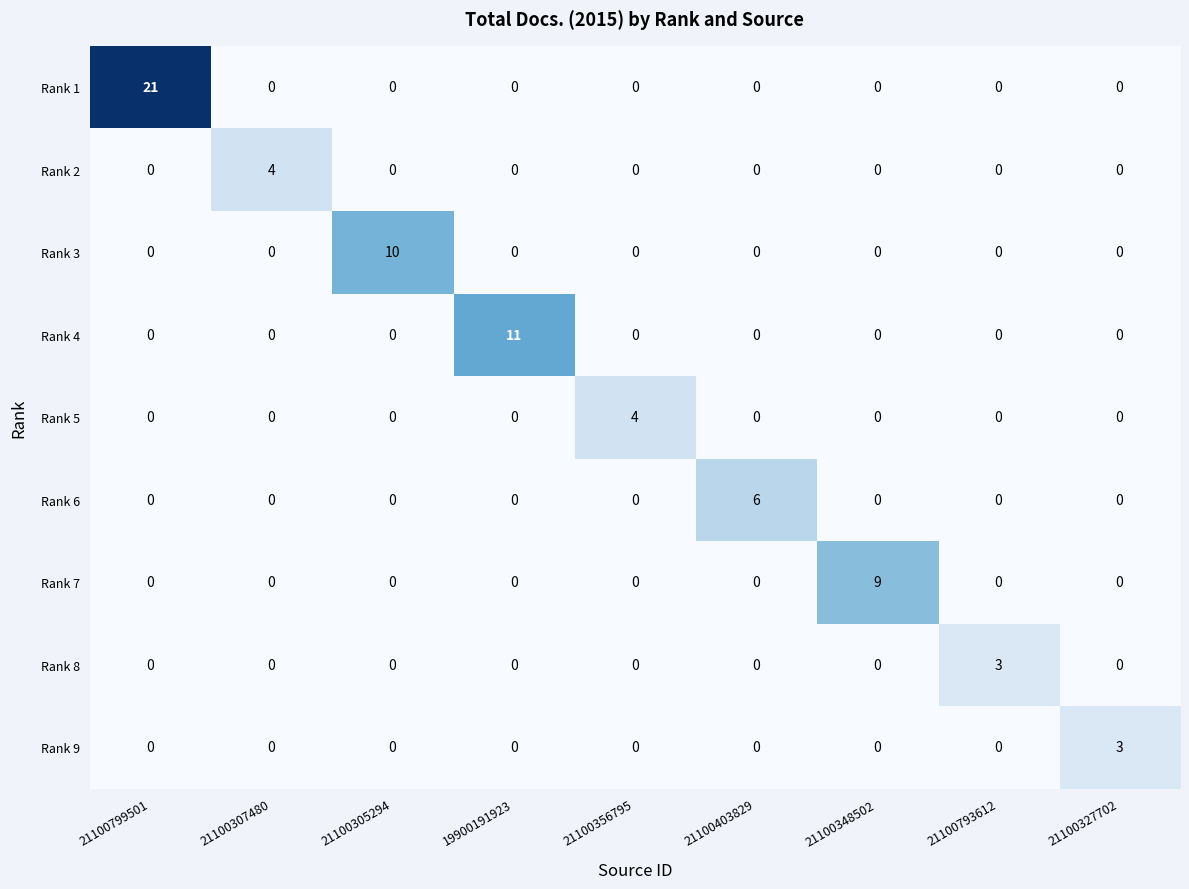

Which series has the largest range (max minus min)?

Rank 1